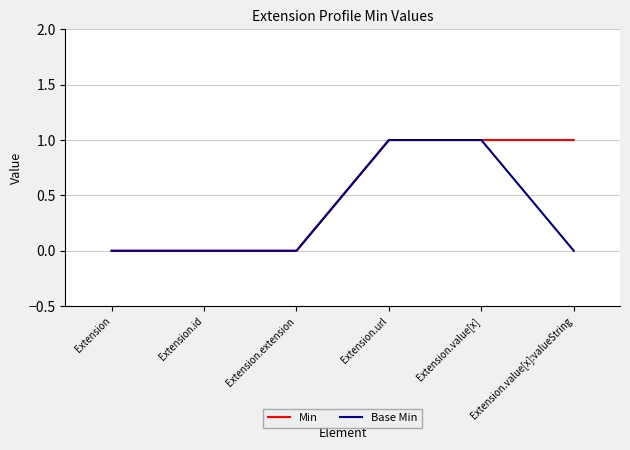

What position from the left is Extension?

1